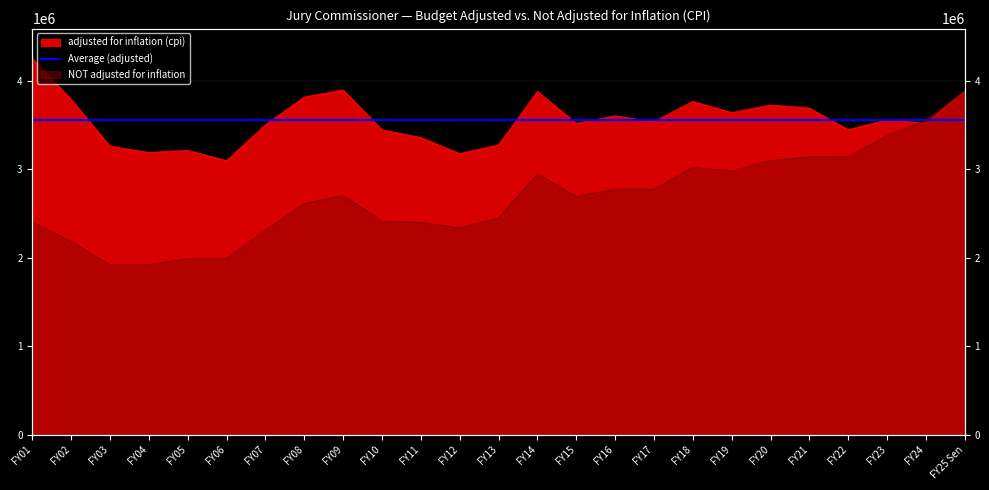

Which series has the widest spread of values?

NOT adjusted for inflation